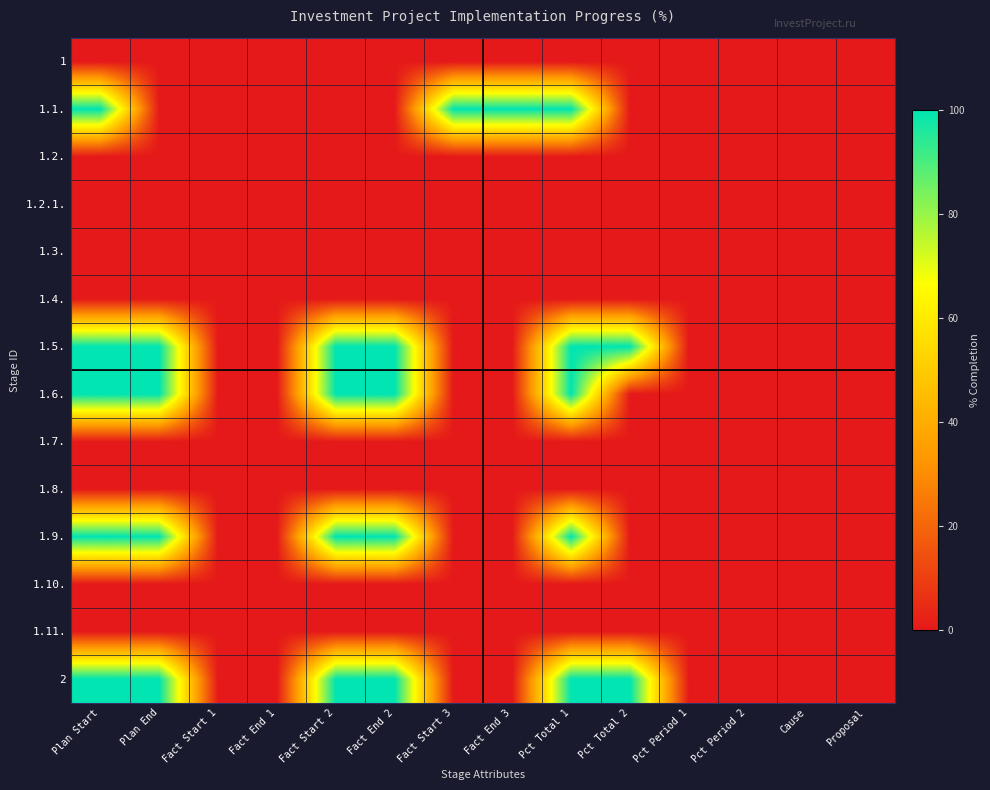

Count the number of data series in this chart.

14